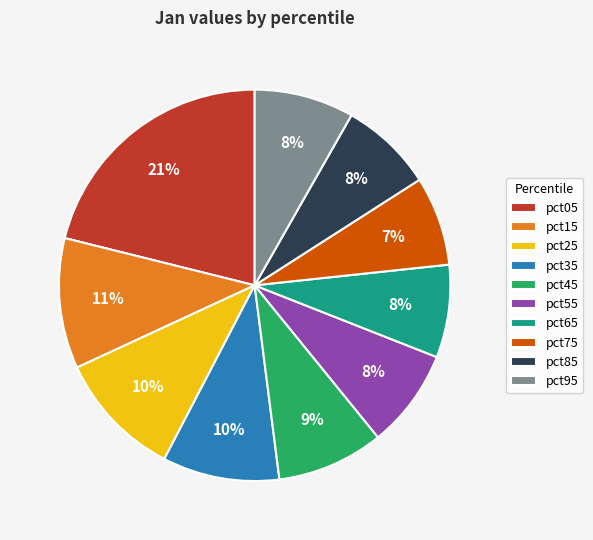

To the nearest percent, what is the average slice percentage?

10%